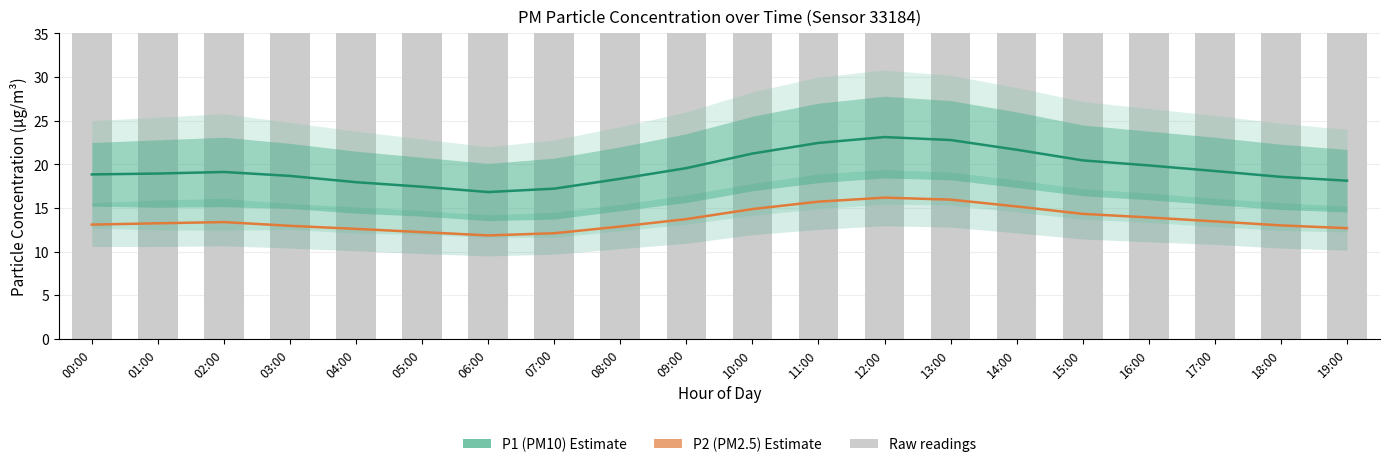

Which series has the largest range (max minus min)?

P1 (PM10) Estimate